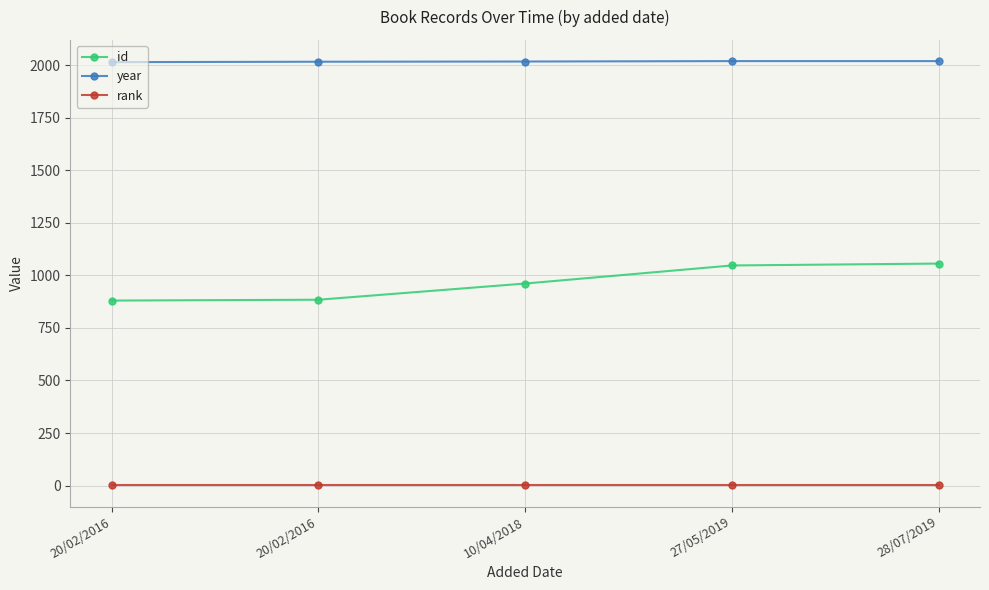

Read the id value at 28/07/2019, to the nearest 5.

1055